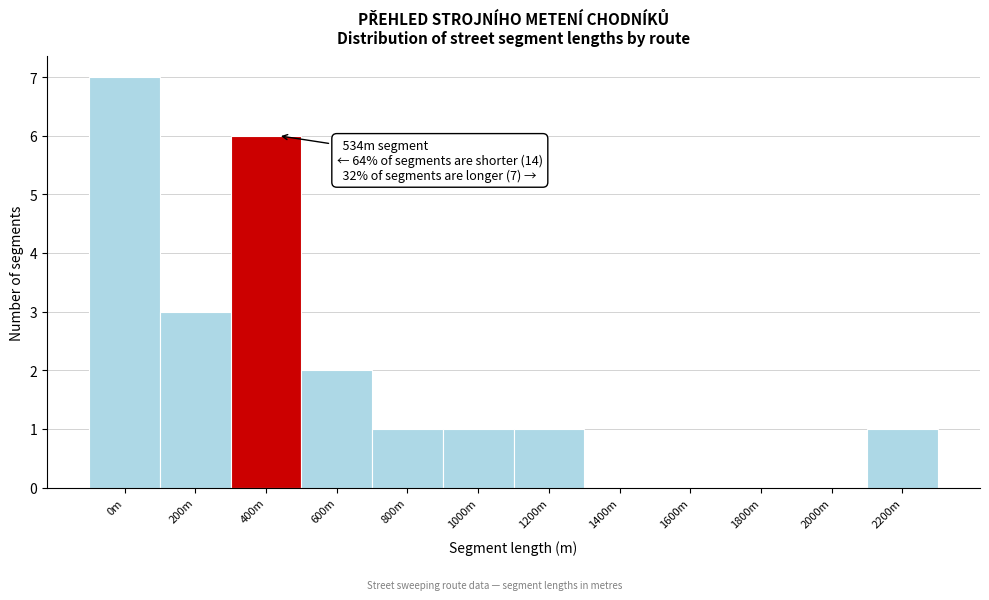

Reading left to right, extract all data points from this chart.

0m=7	200m=3	400m=6	600m=2	800m=1	1000m=1	1200m=1	1400m=0	1600m=0	1800m=0	2000m=0	2200m=1